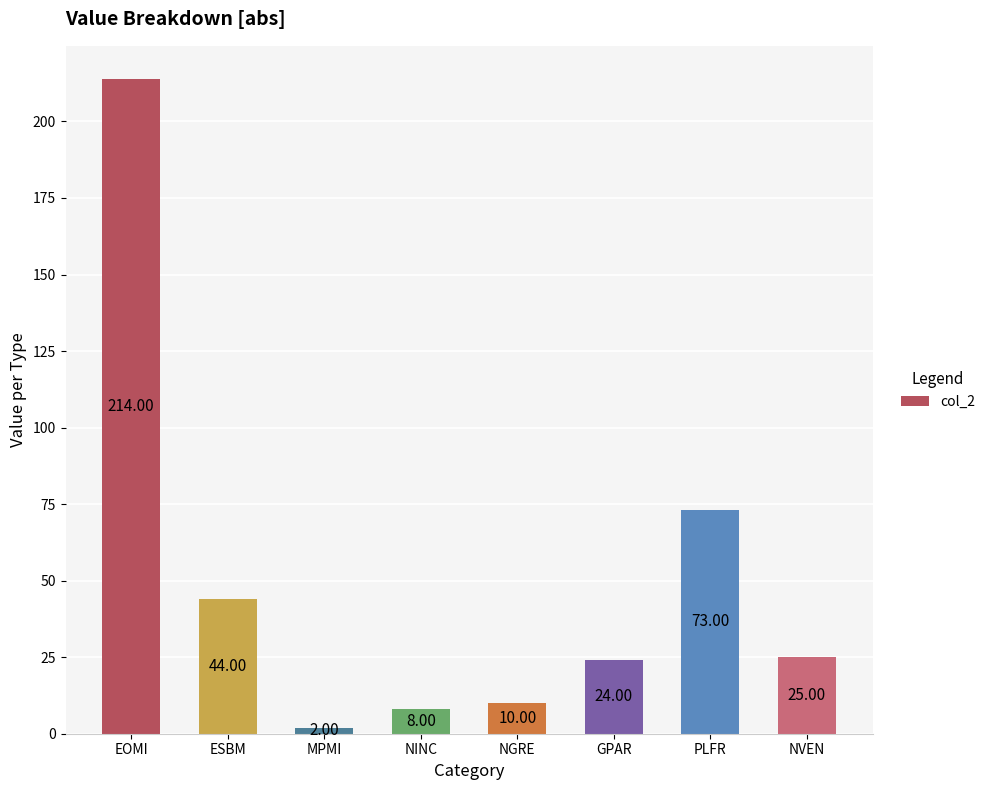

Reading left to right, transcribe all the data shown in this chart.

EOMI=214	ESBM=44	MPMI=2	NINC=8	NGRE=10	GPAR=24	PLFR=73	NVEN=25